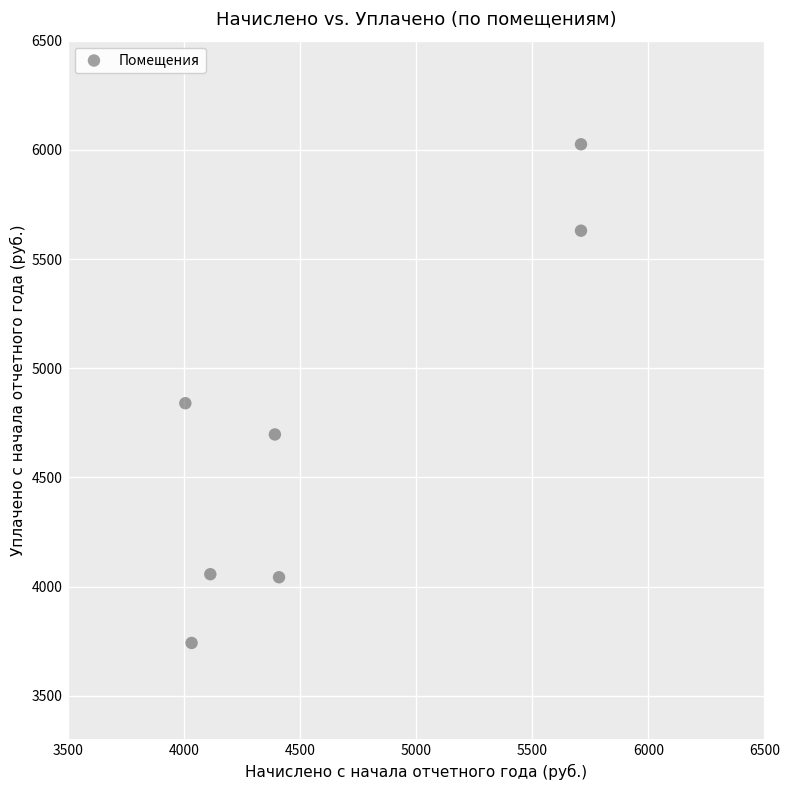

What is the average Y value?

4719.0